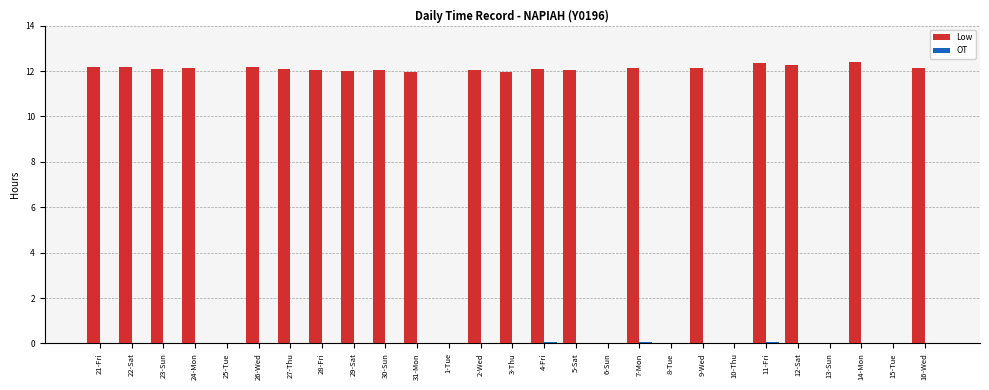

How many distinct data groups are displayed?

2